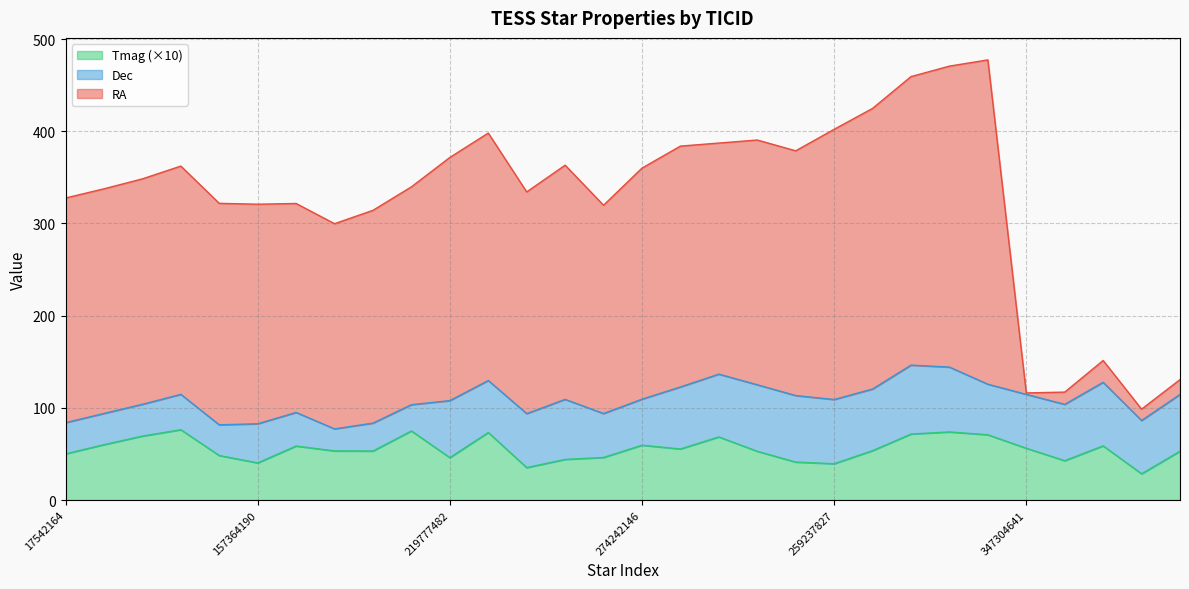

What is the total value across all series at 219880402?

439.3